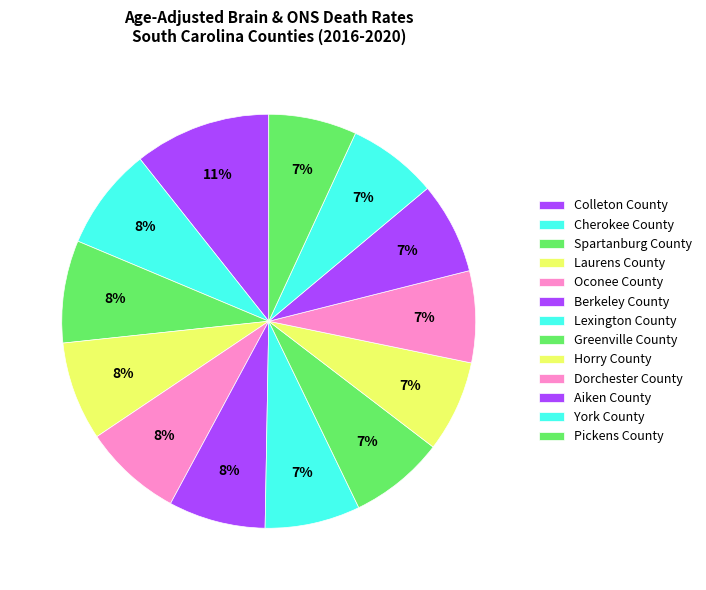

What is the largest slice in the pie chart?

Colleton County